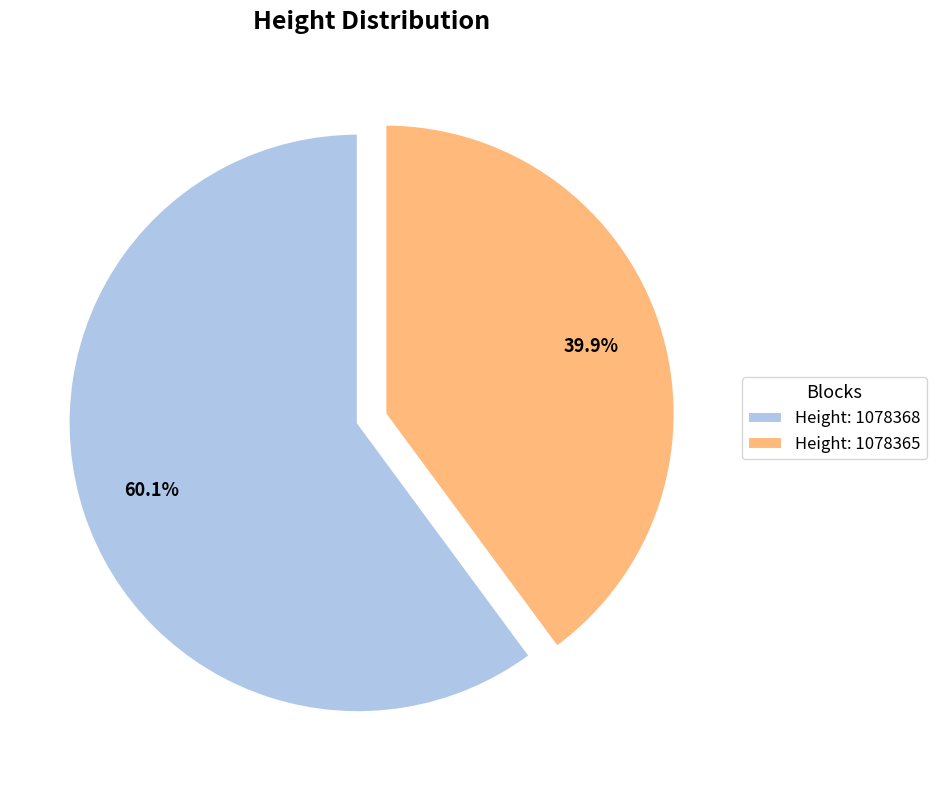

How many segments does this pie chart have?

2